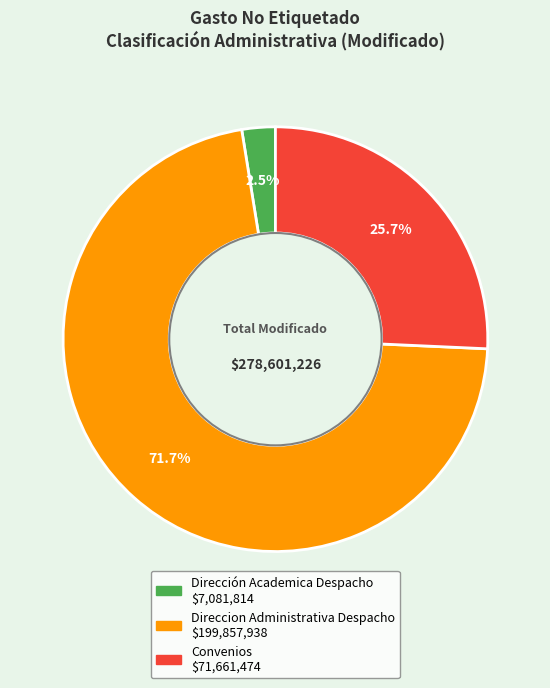

Count the number of slices in the pie.

3